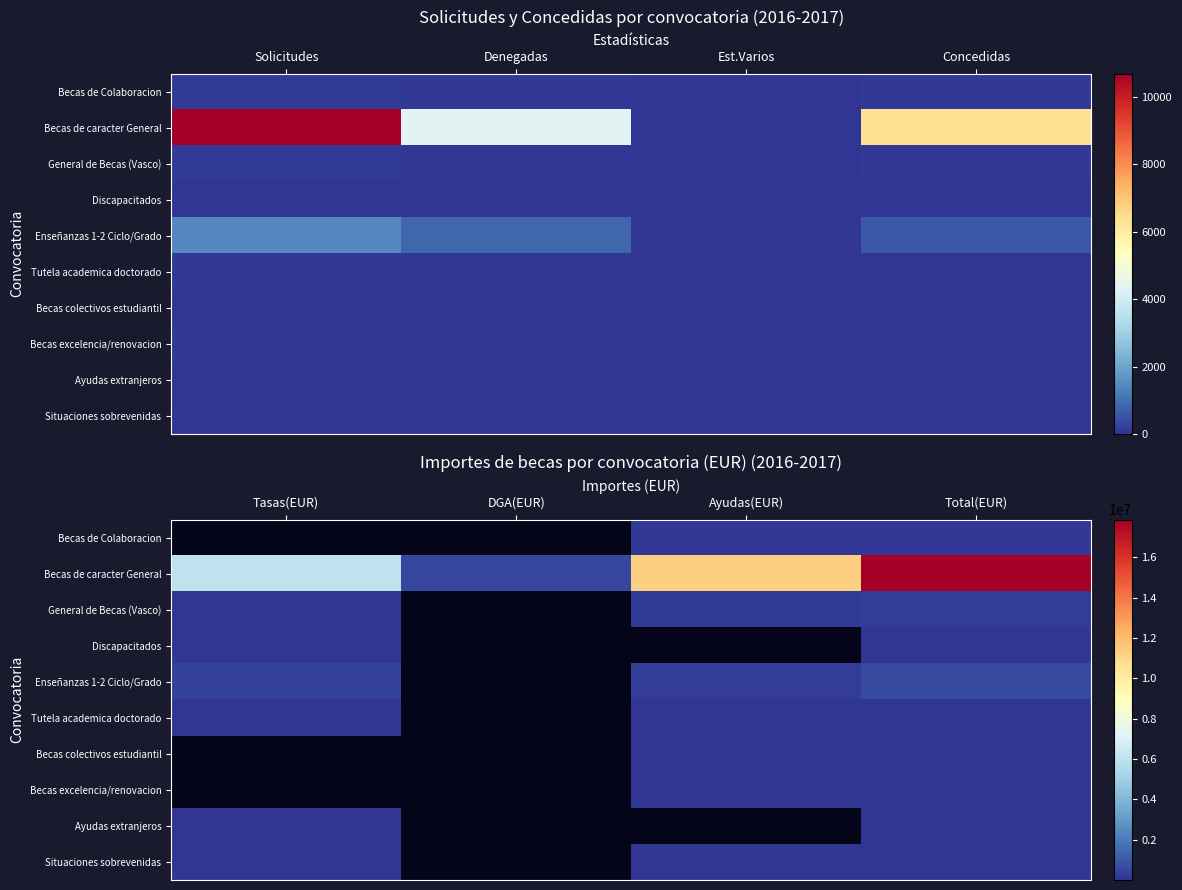

Which category has the lowest value across all series?

Ayudas(EUR)